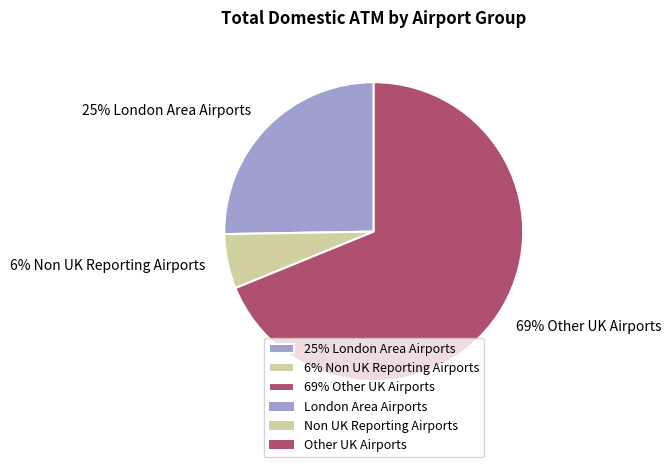

The 25% London Area Airports slice represents 40% of the pie. True or false?

False